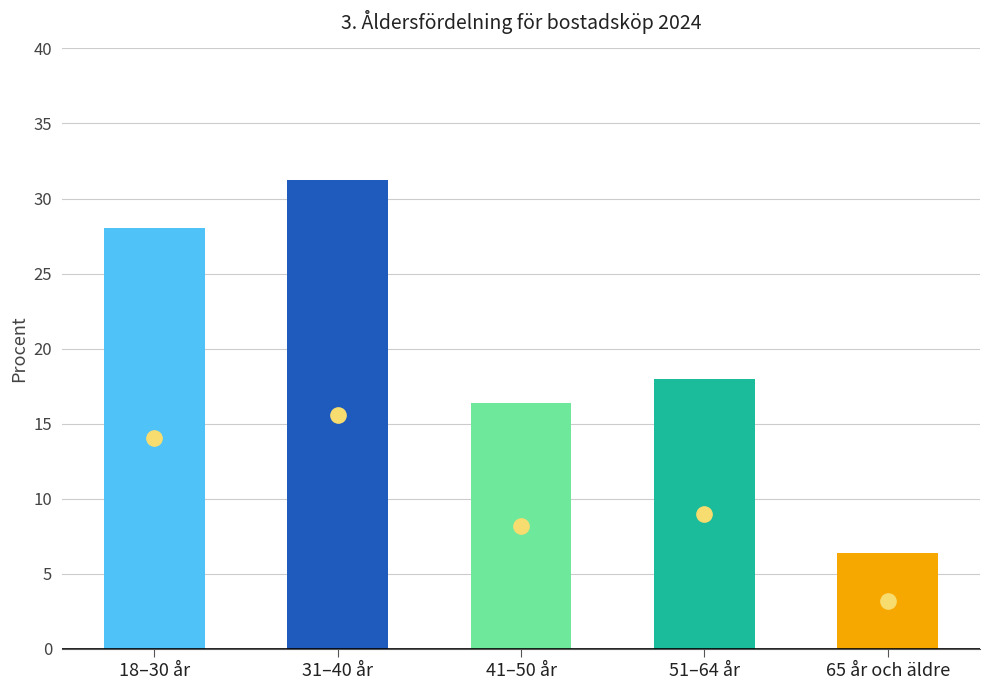

Reading left to right, transcribe all the data shown in this chart.

18–30 år=28.0	31–40 år=31.2	41–50 år=16.4	51–64 år=18.0	65 år och äldre=6.4